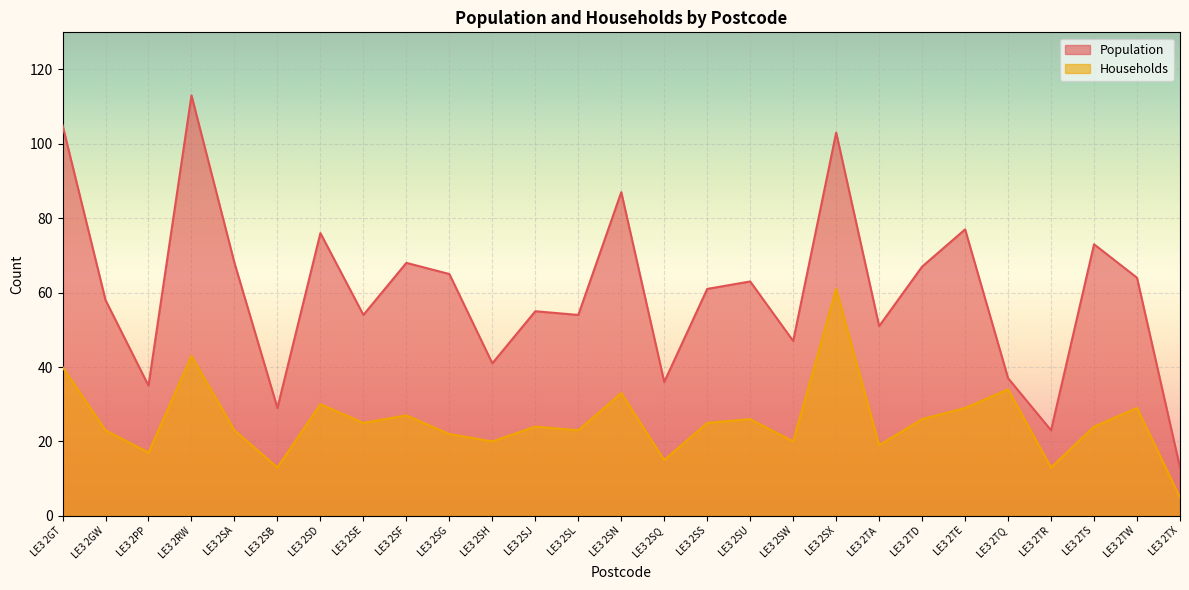

What are all the series names shown in the legend?

Population, Households